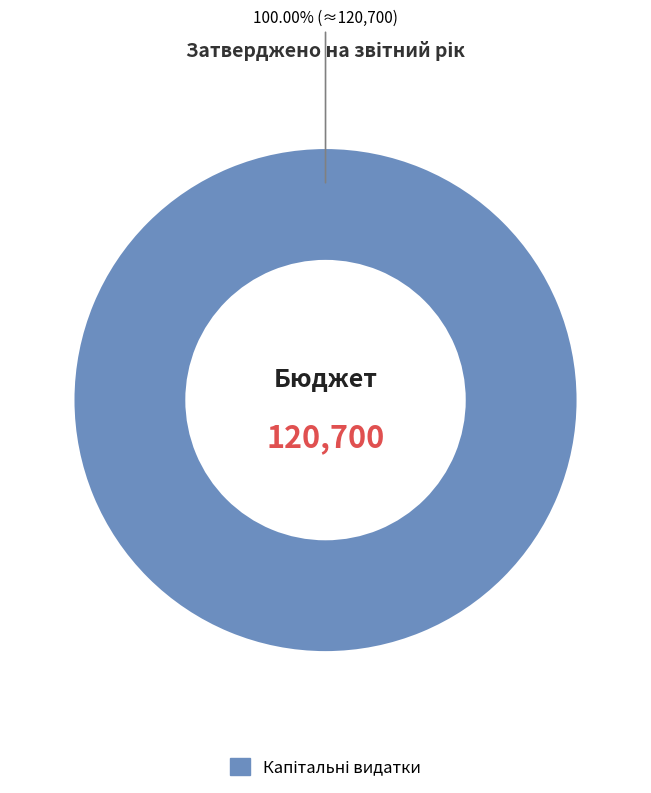

Is there any slice that represents more than half of the pie?

Yes